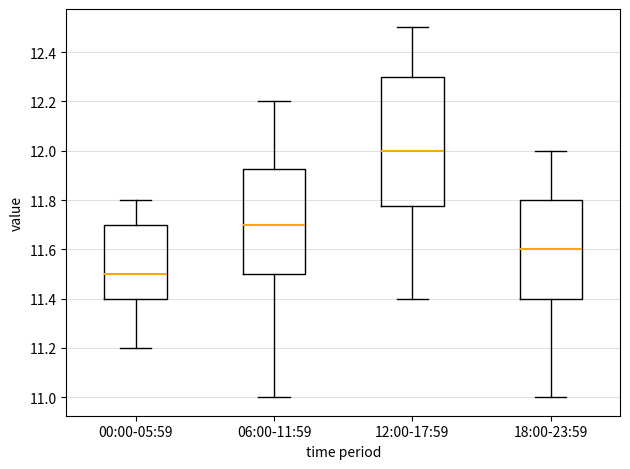

Reading left to right, transcribe this box plot: for each box, give where its median line is, the range the box spans, and where its two whiskers end, as read against the y-axis. The values are not printed on the chart, so give them approximately, as read against the axis.

00:00-05:59: median 11.50, box 11.40 to 11.70, whiskers 11.20 to 11.80
06:00-11:59: median 11.70, box 11.50 to 11.92, whiskers 11.00 to 12.20
12:00-17:59: median 12.00, box 11.78 to 12.30, whiskers 11.40 to 12.50
18:00-23:59: median 11.60, box 11.40 to 11.80, whiskers 11.00 to 12.00